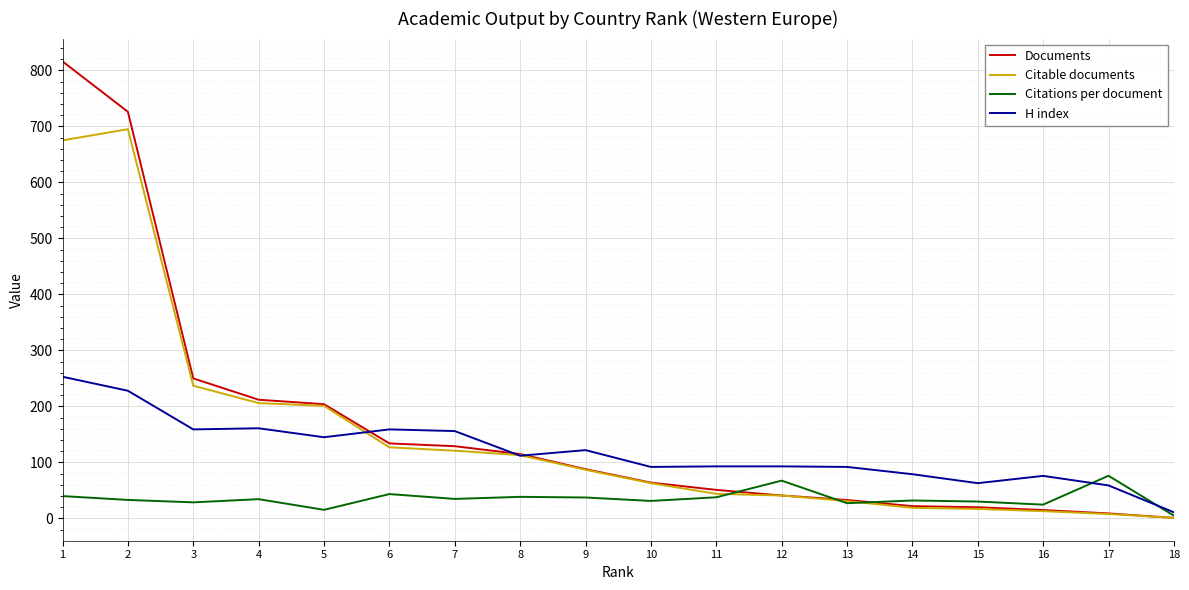

Does the chart display data point markers on the line(s)?

No